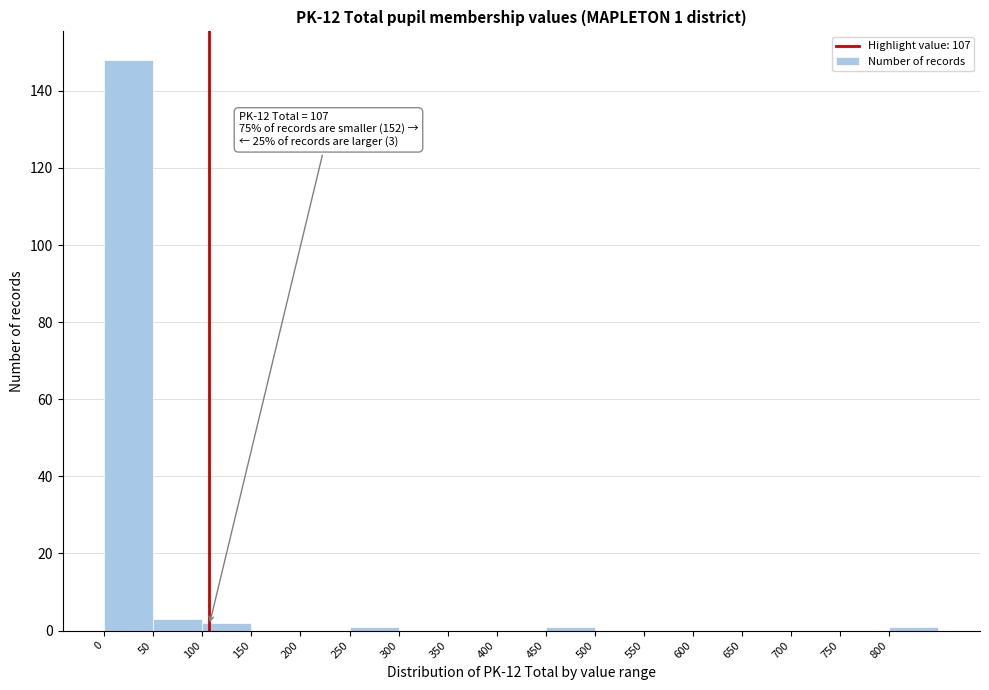

Over which range of the x-axis is the bar tallest?

0 to 50